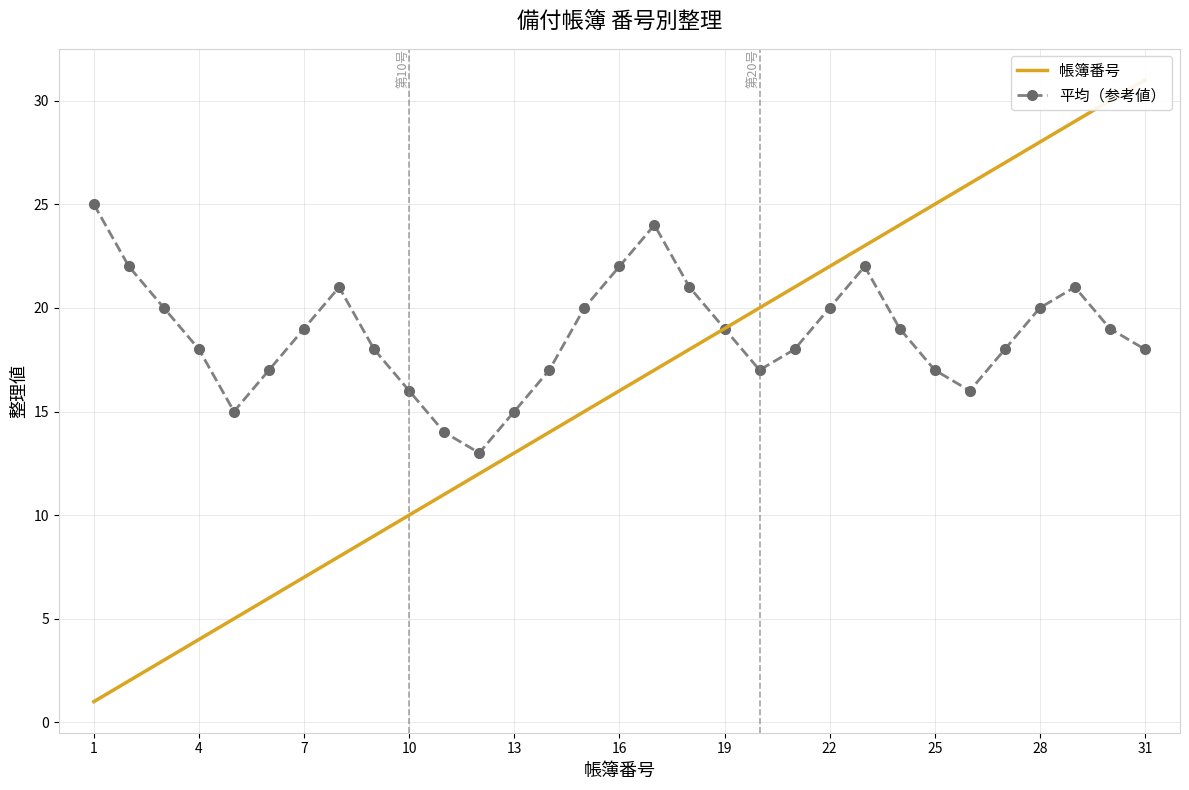

What is the average value of the 帳簿番号 series?

16